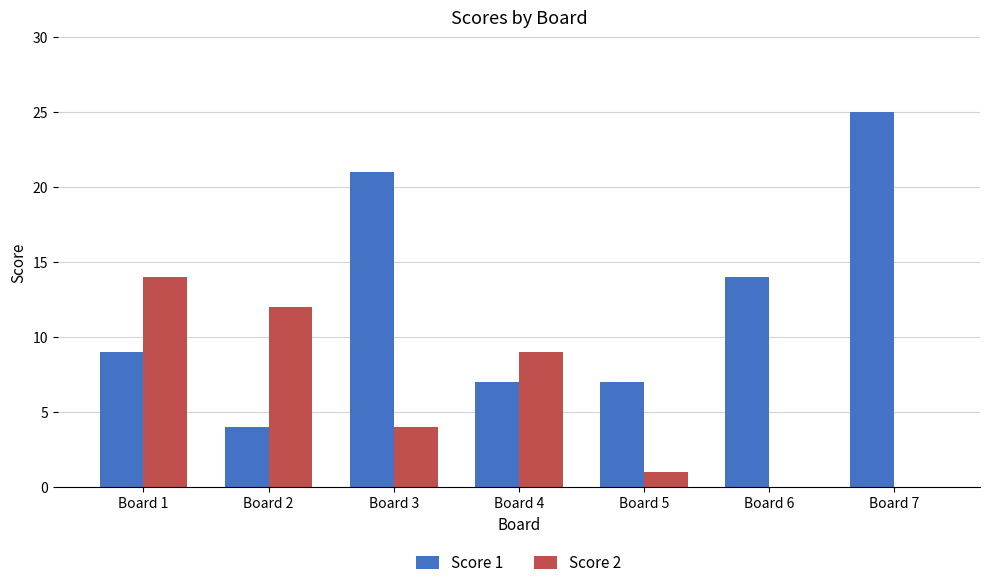

Is it true that Score 2 equals 21 at Board 2?

False